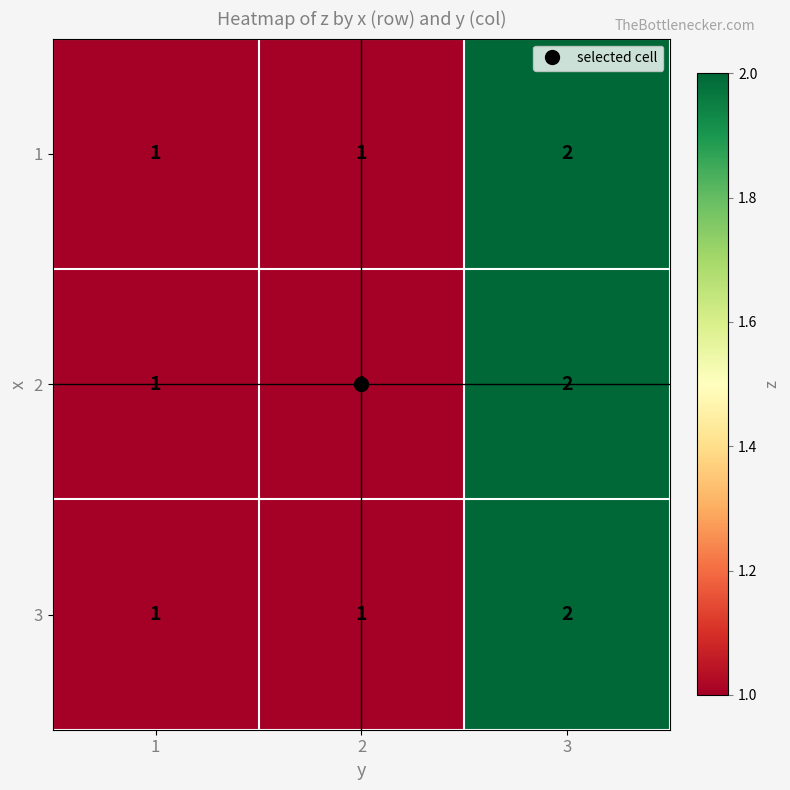

What is the sum of all 2 values?

4